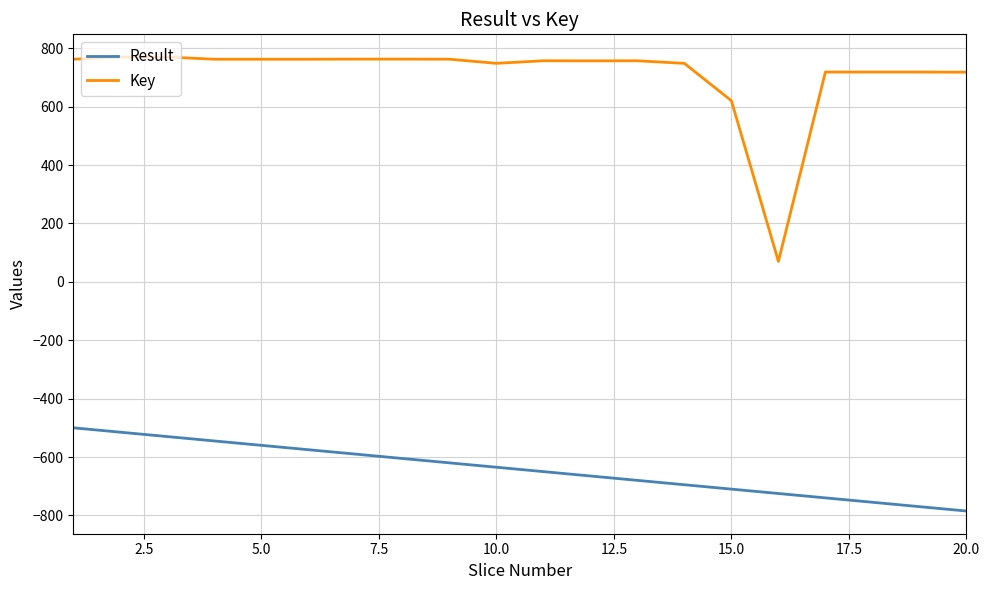

Which series has the largest total across all categories?

Key